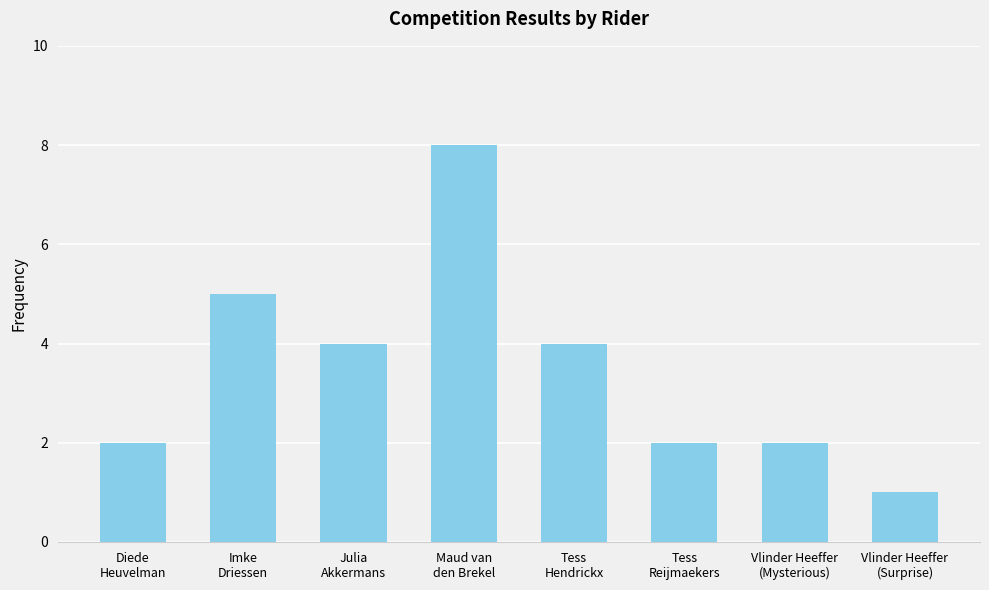

Are the bars grouped side by side (vs. stacked)?

No